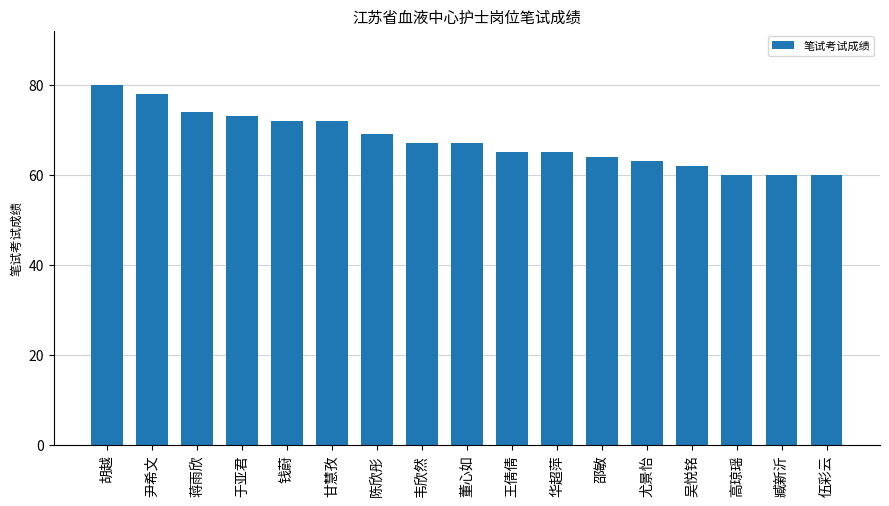

Reading left to right, extract all data points from this chart.

80	78	74	73	72	72	69	67	67	65	65	64	63	62	60	60	60